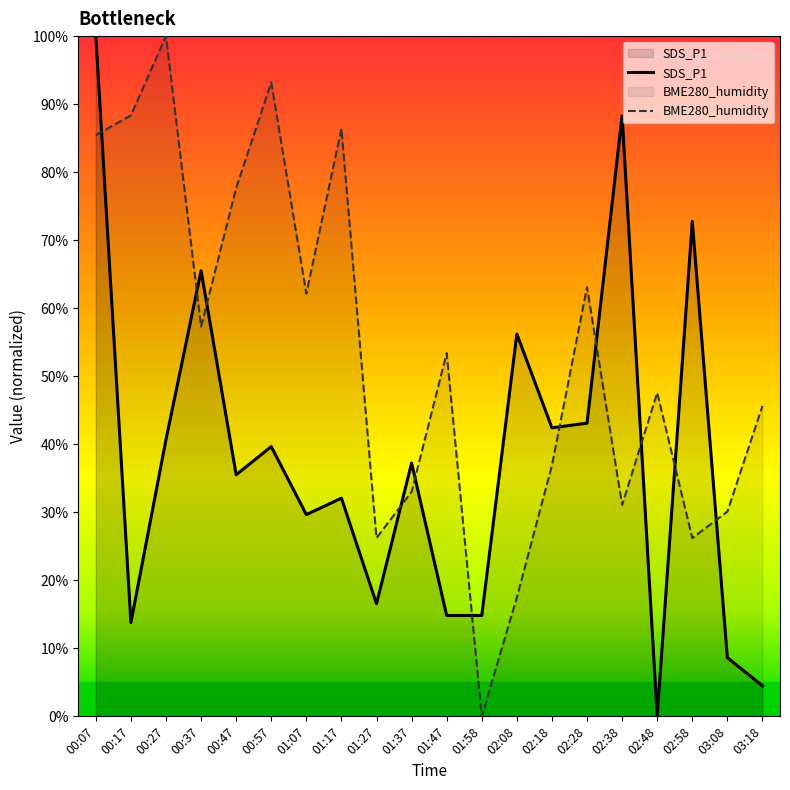

Reading left to right, what are all the values shown in this chart?

SDS_P1: 100.0	13.8	40.7	65.5	35.5	39.7	29.7	32.1	16.6	37.2	14.8	14.8	56.2	42.4	43.1	88.3	0.0	72.8	8.6	4.5
BME280_humidity: 85.4	88.3	100.0	57.3	77.7	93.2	62.1	86.4	26.2	33.0	53.4	0.0	17.5	36.9	63.1	31.1	47.6	26.2	30.1	45.6